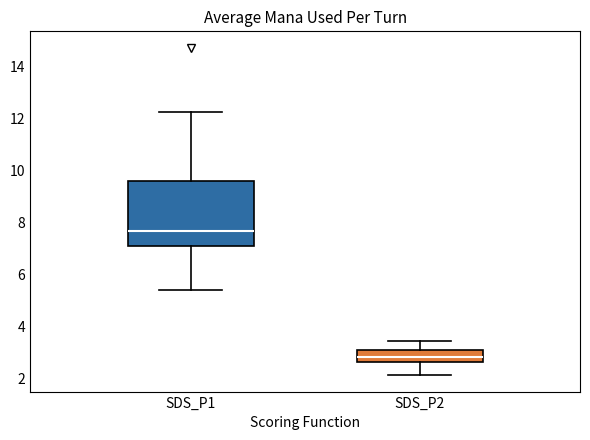

Reading left to right, transcribe this box plot: for each box, give where its median line is, the range the box spans, and where its two whiskers end, as read against the y-axis. The values are not printed on the chart, so give them approximately, as read against the axis.

SDS_P1: median 7.6, box 7.2 to 9.6, whiskers 5.4 to 12.2
SDS_P2: median 2.8, box 2.6 to 3.2, whiskers 2.2 to 3.4